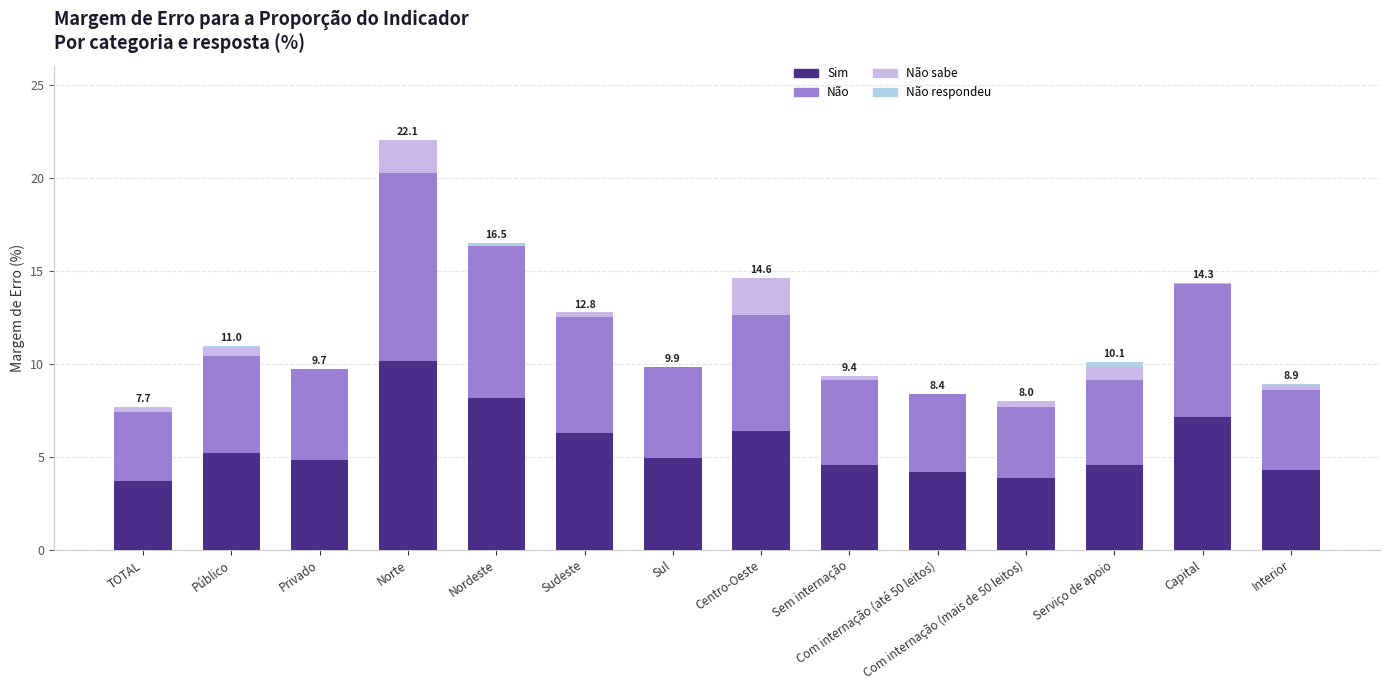

Count the number of data series in this chart.

4